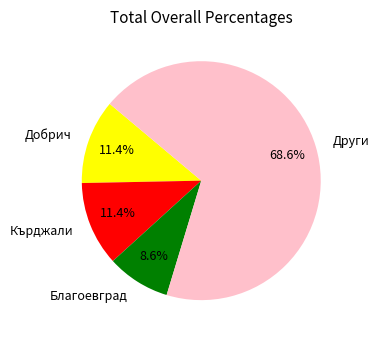

What is the majority slice?

Други